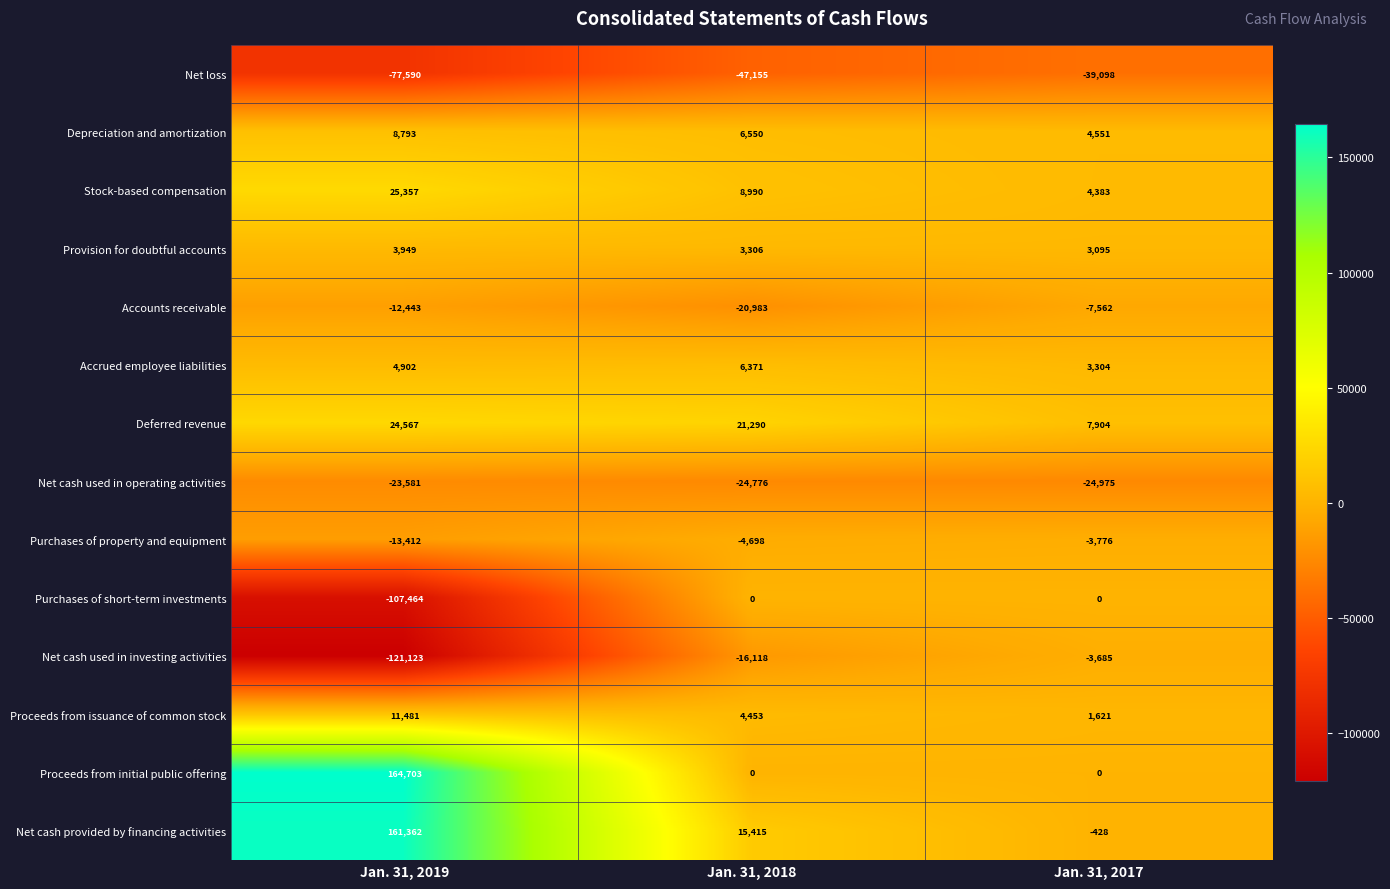

Is it true that Net loss equals -67296 at Jan. 31, 2017?

False